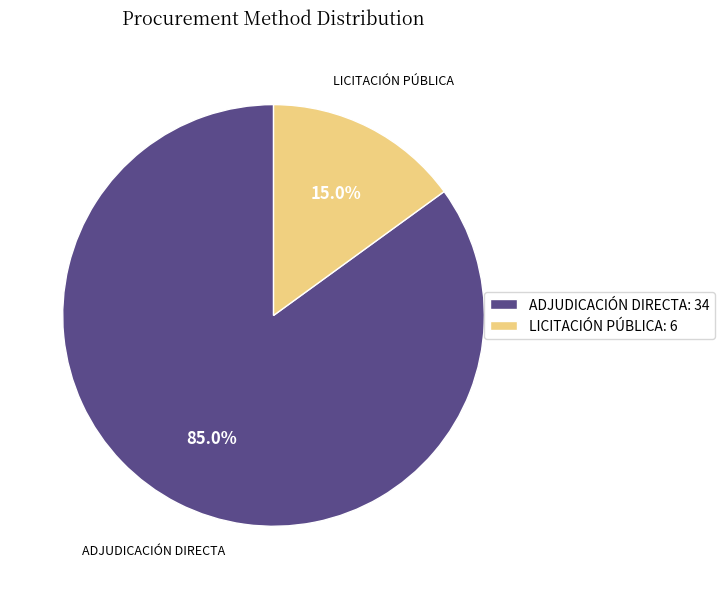

Which has a higher value, ADJUDICACIÓN DIRECTA: 34 or LICITACIÓN PÚBLICA: 6?

ADJUDICACIÓN DIRECTA: 34